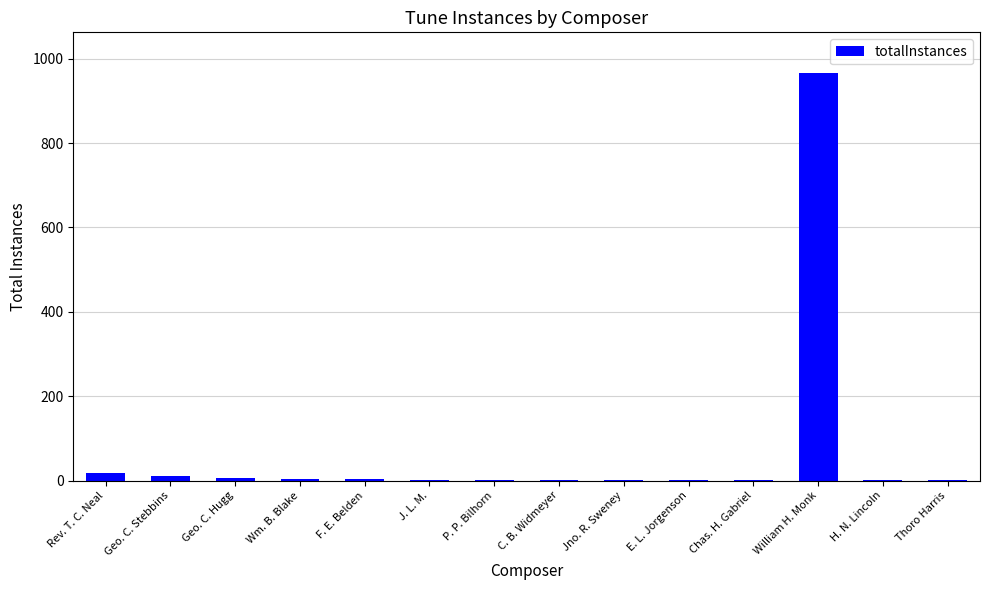

What is the sum of all values?

1017